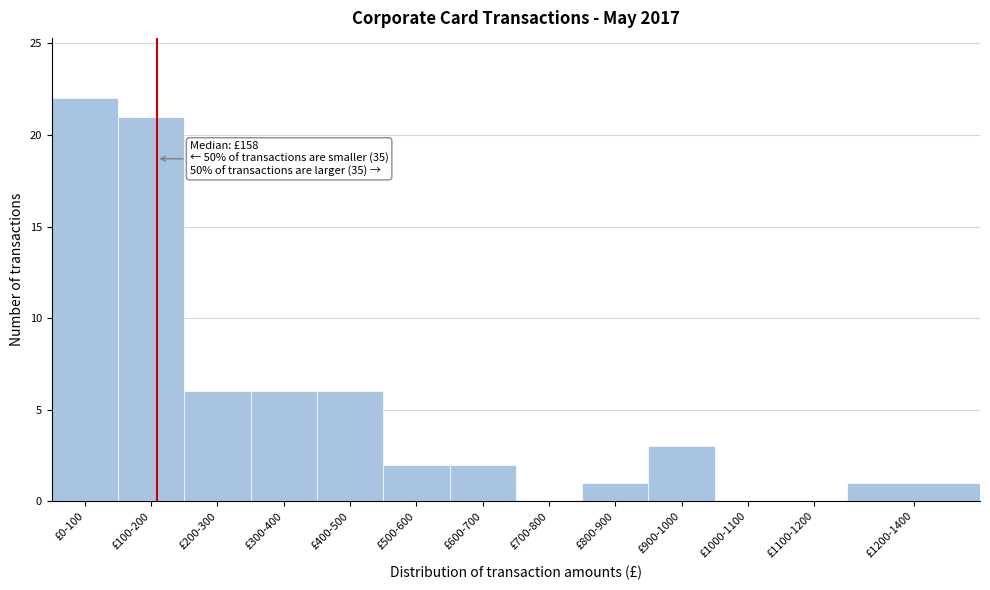

Reading right to left, extract all data points from this chart.

£1200-1400=1	£1100-1200=0	£1000-1100=0	£900-1000=3	£800-900=1	£700-800=0	£600-700=2	£500-600=2	£400-500=6	£300-400=6	£200-300=6	£100-200=21	£0-100=22